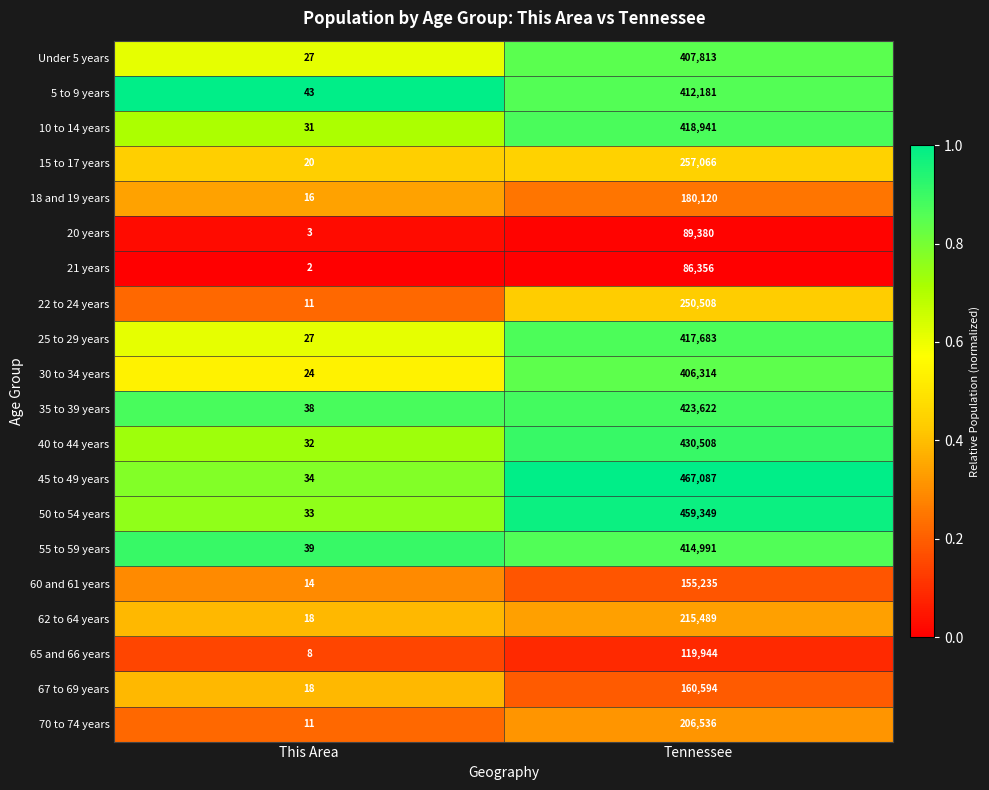

Count the number of categories in the chart.

2